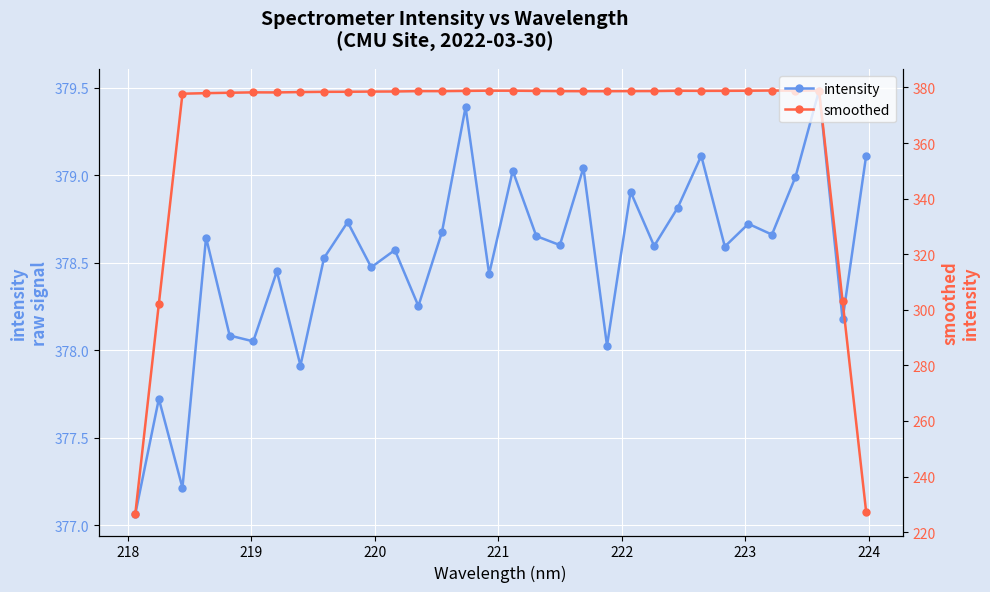

Rank the series by their average value, from highest to lowest.

intensity, smoothed